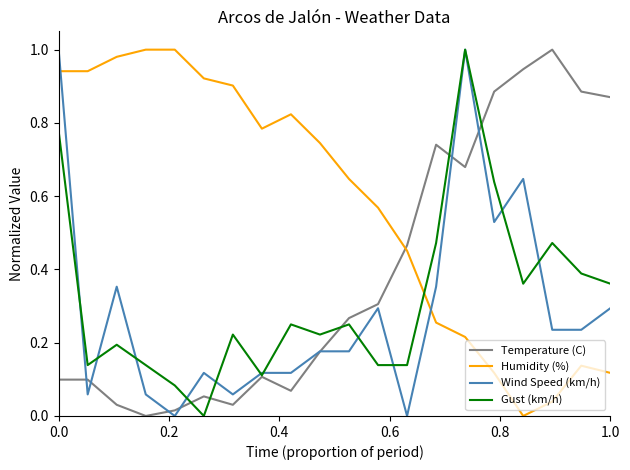

How many intersections are there between Gust (km/h) and Humidity (%)?

1